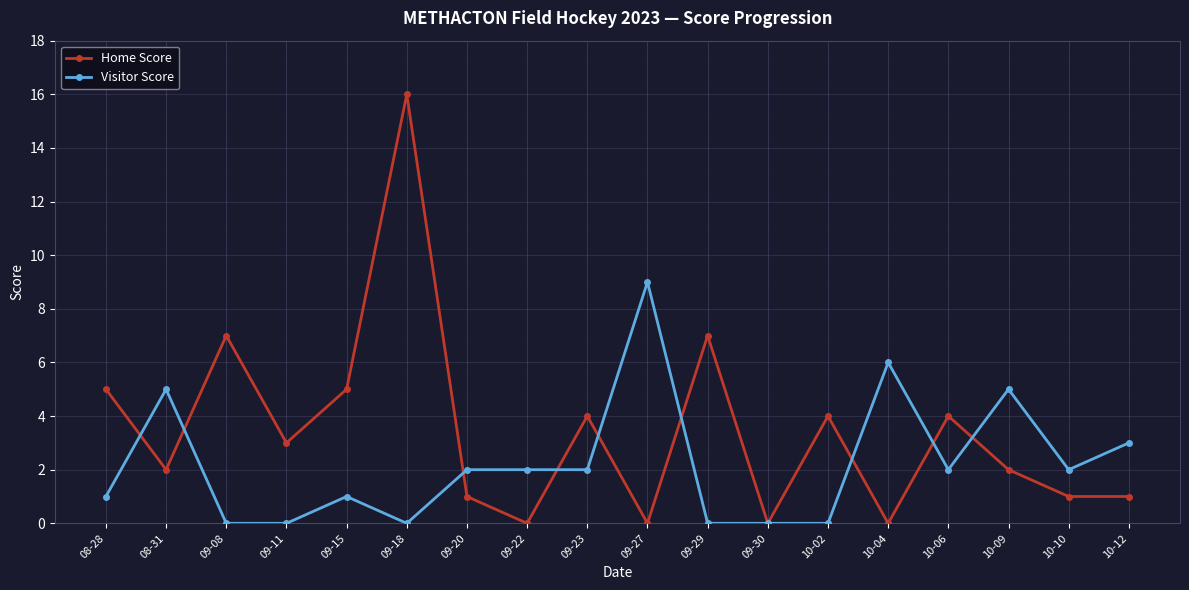

True or false: Visitor Score has a value of 16 at 09-27.

False